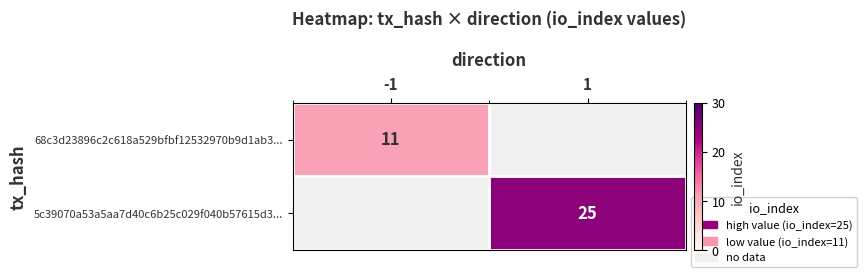

The value of 68c3d23896c2c618a529bfbf12532970b9d1ab3... at -1 is 5.1. True or false?

False